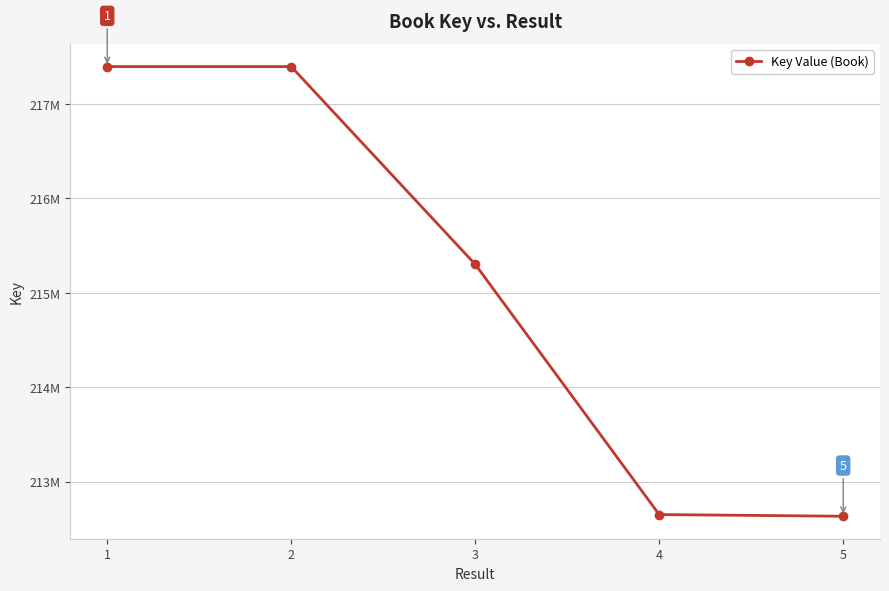

The value at 2 is 217396862. True or false?

True